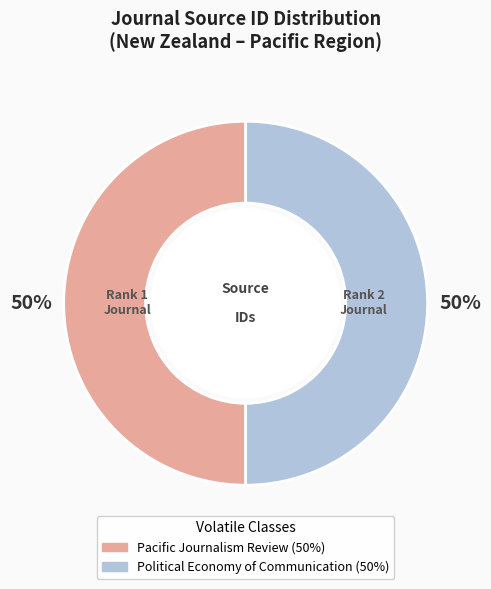

To the nearest percent, what is the combined percentage of Political Economy of Communication and Pacific Journalism Review?

100%